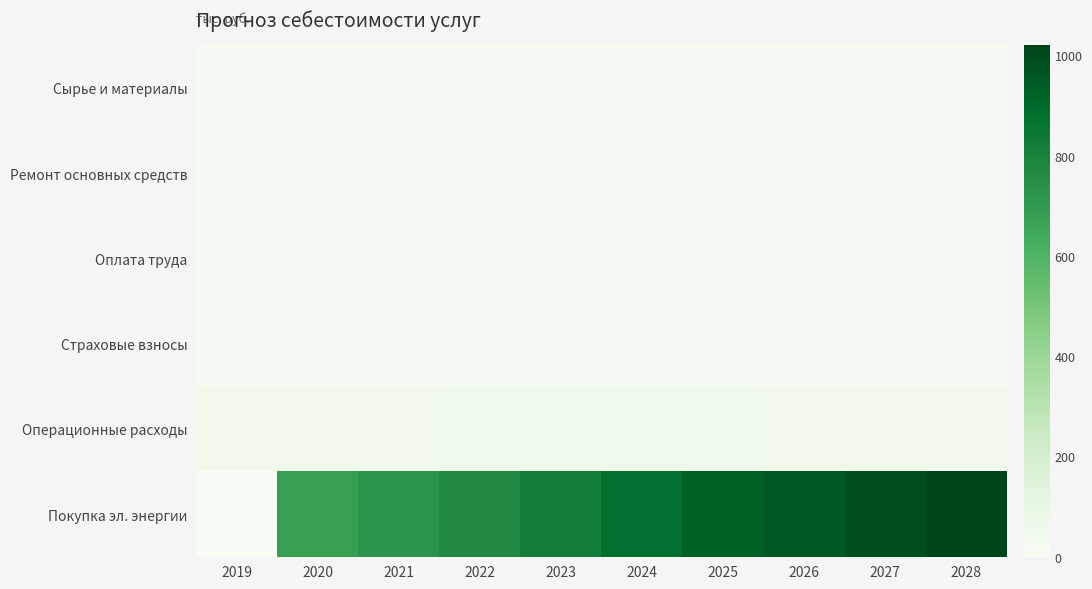

What is the maximum value shown in the chart?

1019.9